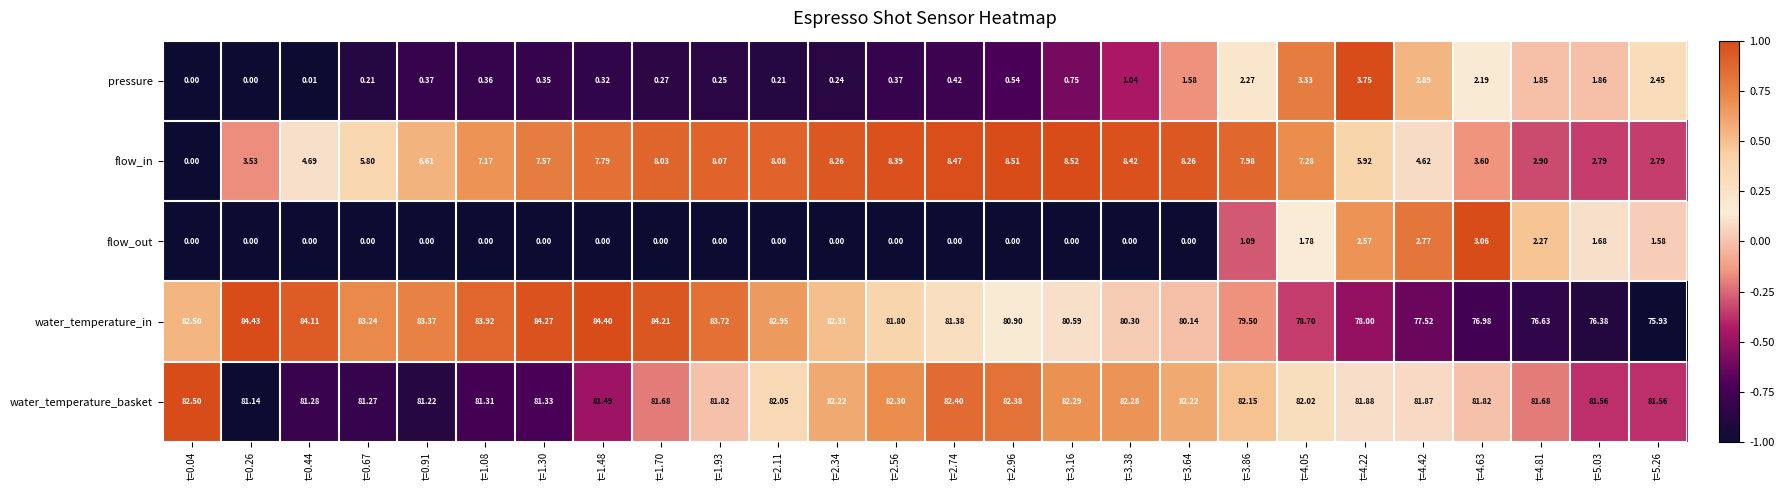

Is the value of water_temperature_basket at t=0.67 greater than the value of water_temperature_in at t=1.48?

No